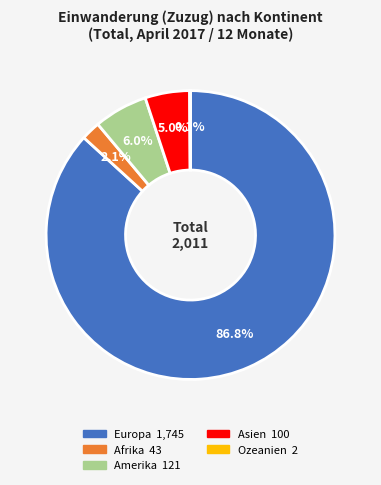

Combined, do Europa and Afrika account for over 50%?

Yes